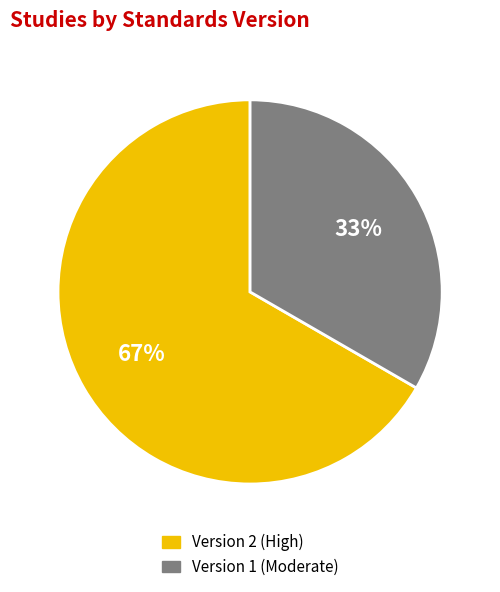

Is there a majority slice in this chart?

Yes